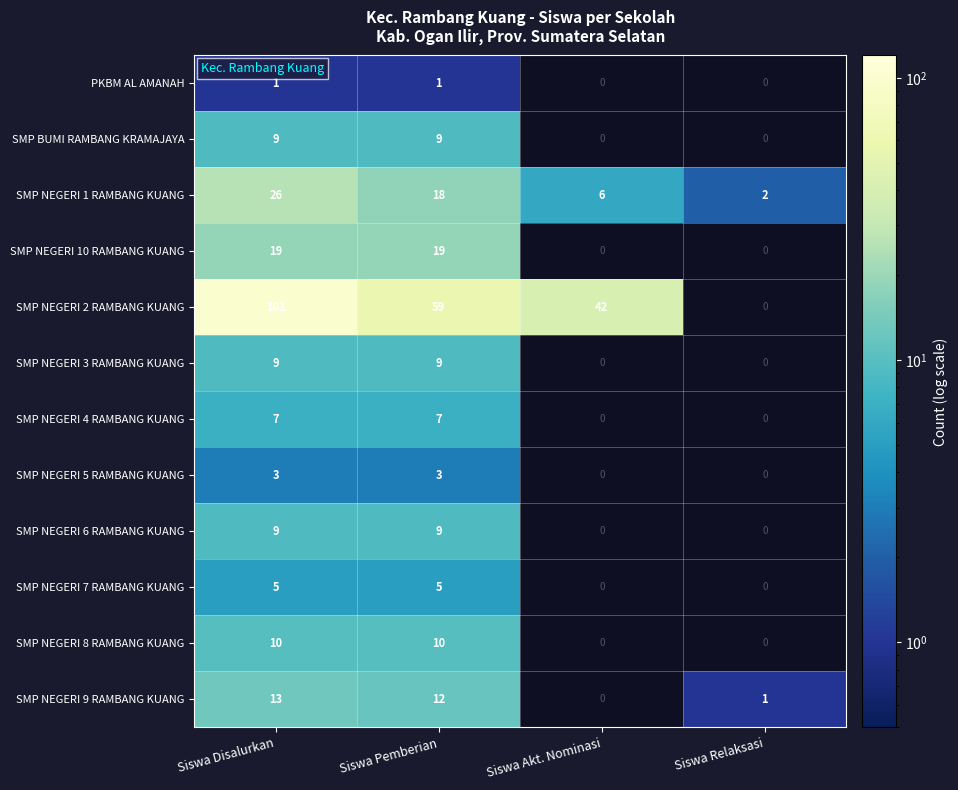

What is the difference between the highest and lowest values at Siswa Disalurkan?

100